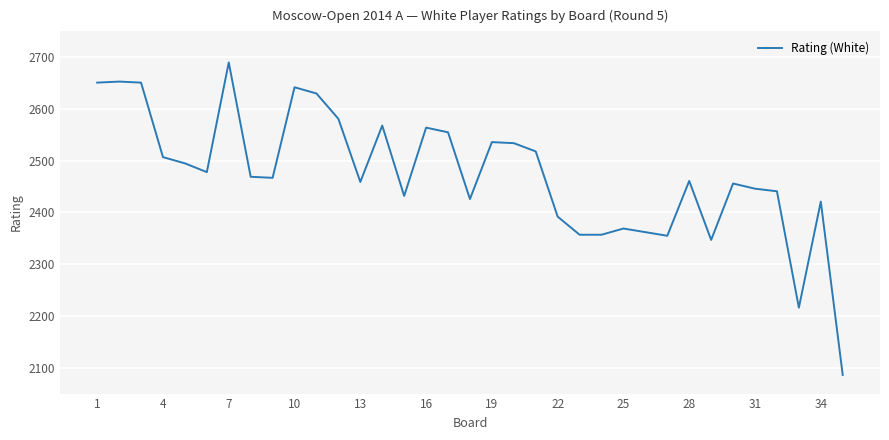

What is the smallest value displayed?

2086